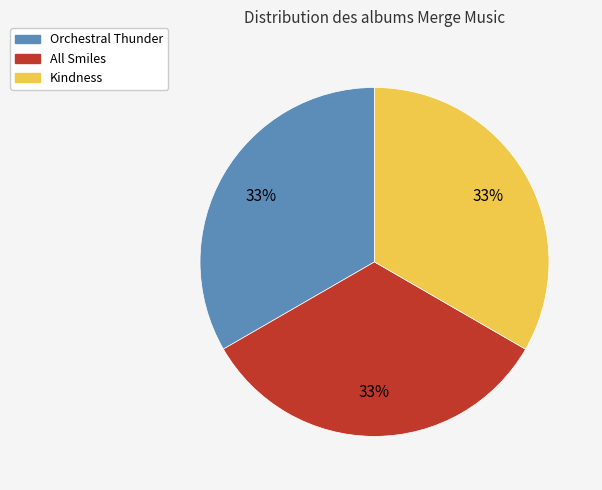

How many slices are in this pie chart?

3